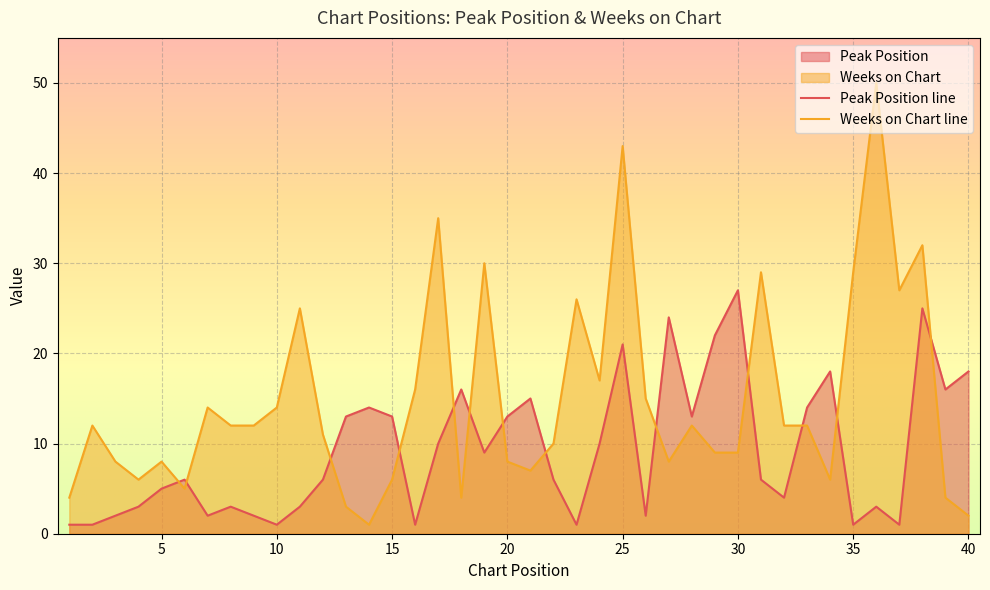

Between 14 and 34, which is larger?

34